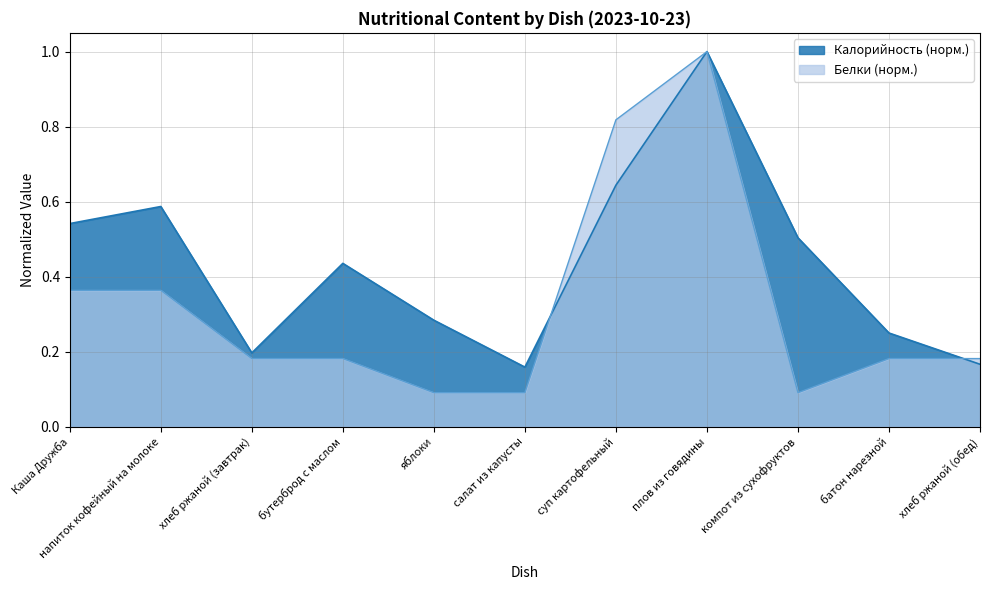

Which series changed the most between плов из говядины and хлеб ржаной (обед)?

Калорийность (норм.)